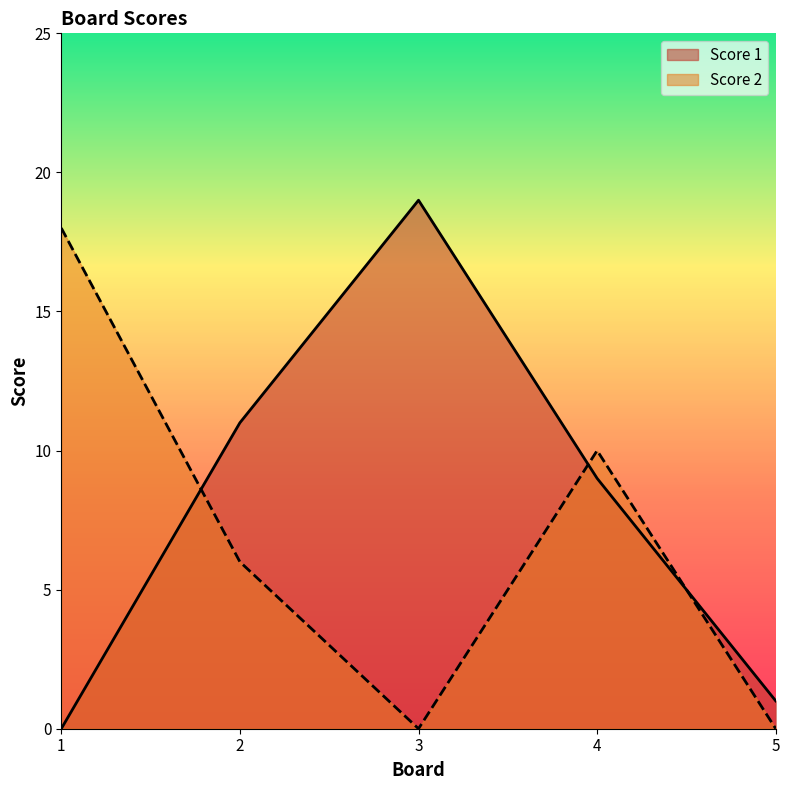

What is the difference between the Score 2 values at 3 and 4?

10